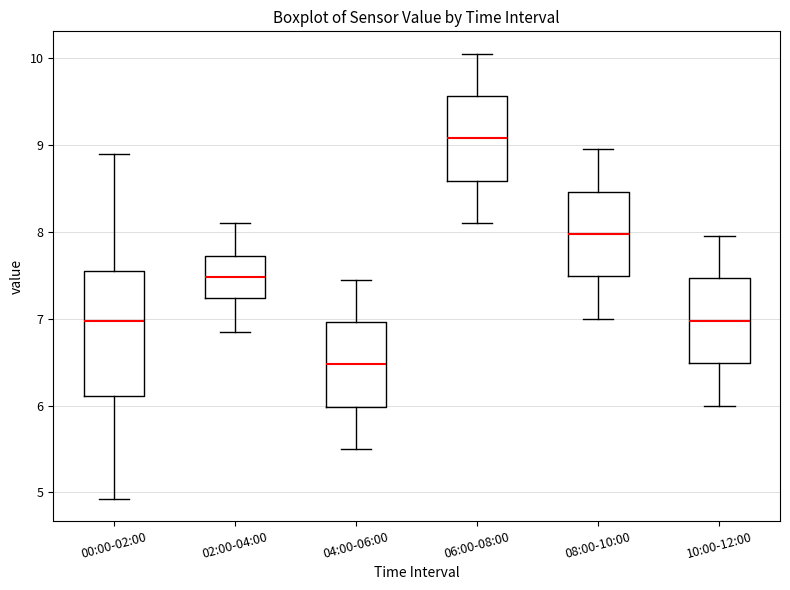

Which box is the tallest, from its lower edge to its upper edge?

00:00-02:00